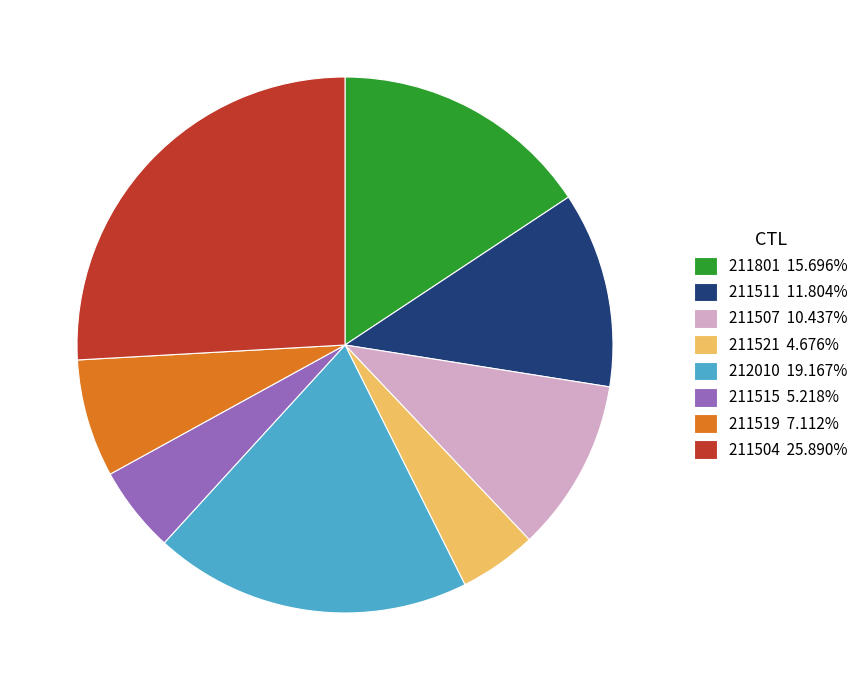

Approximately how many times larger is the value at 211507 10.437% compared to 211511 11.804%?

0.9